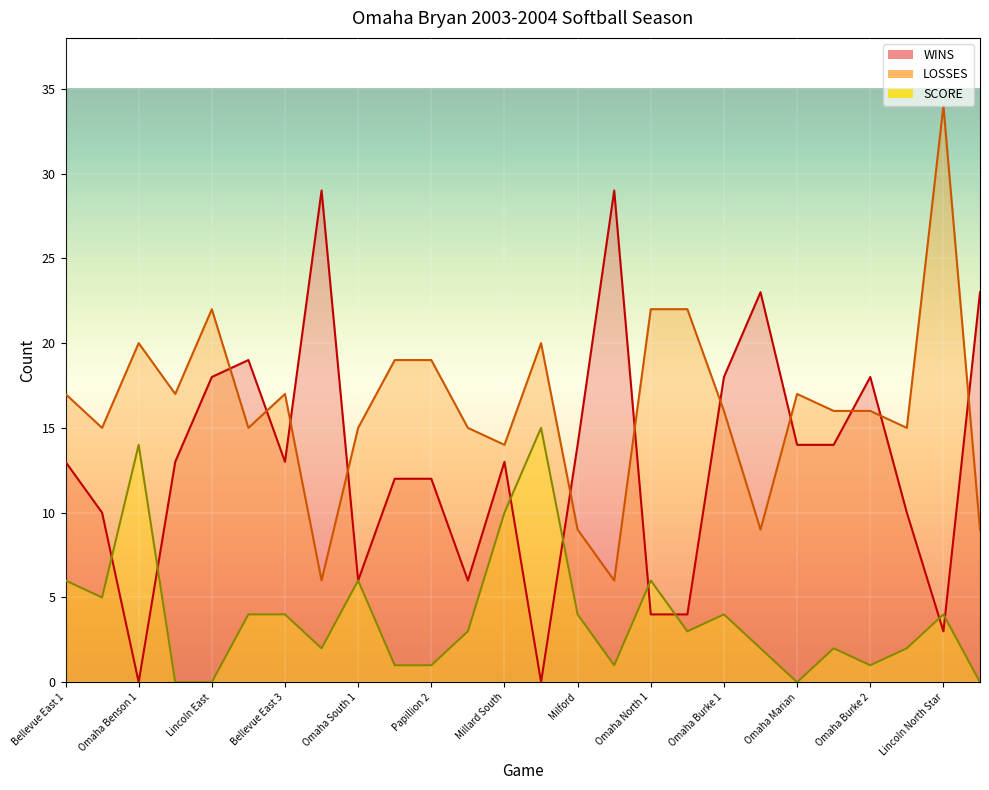

Which has a higher value, Omaha Central 1 or Omaha Benson 1?

Omaha Central 1